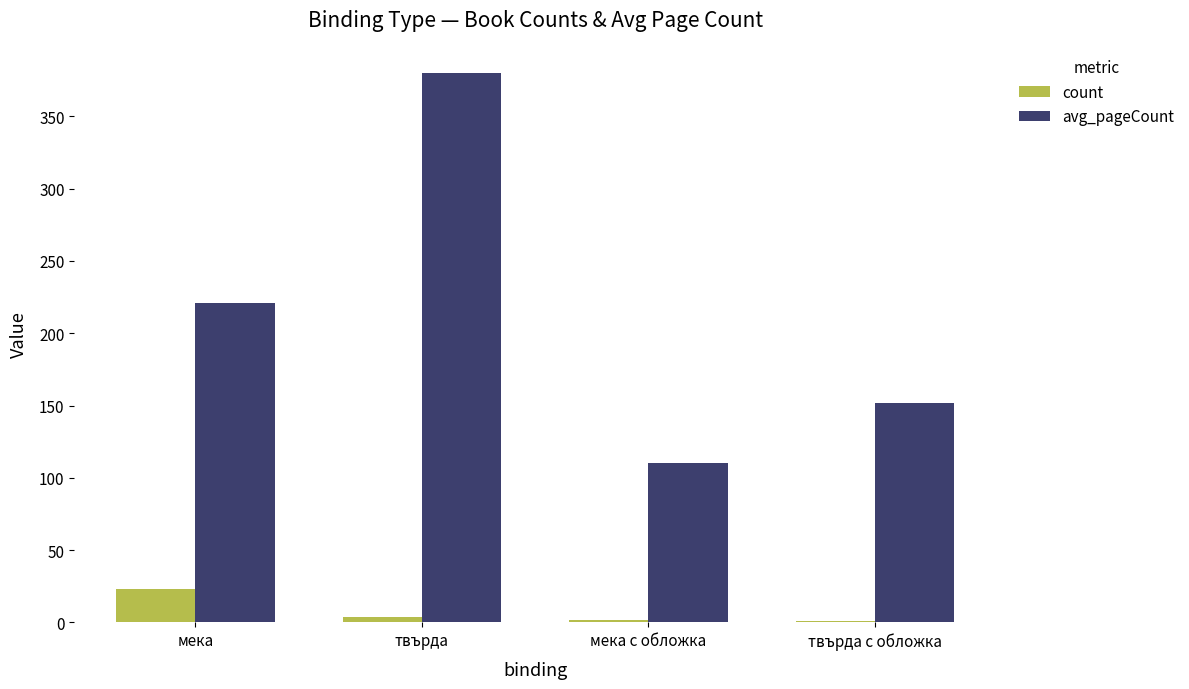

What is the maximum value for count?

23